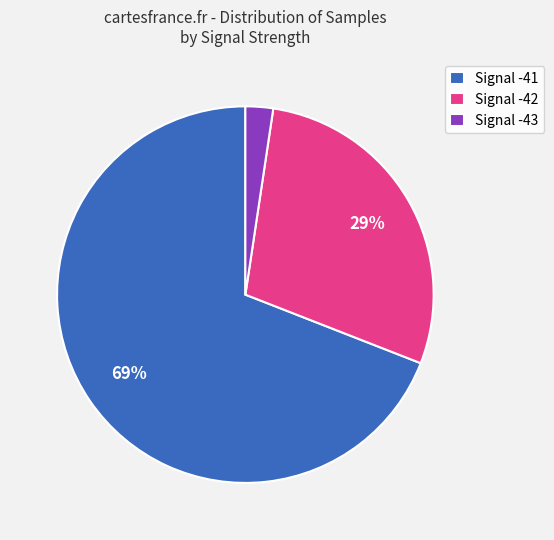

Is there a majority slice in this chart?

Yes